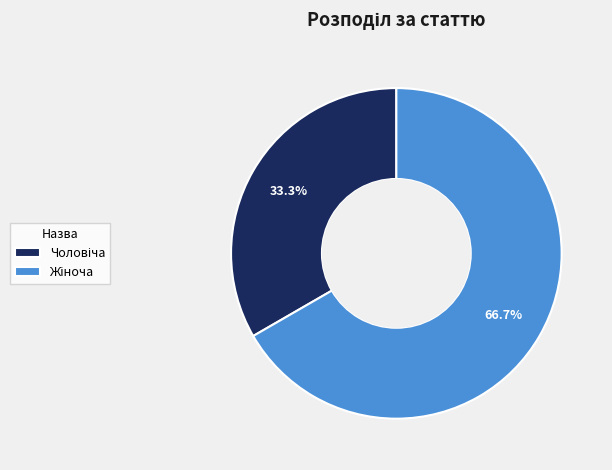

Does any single category account for the majority?

Yes